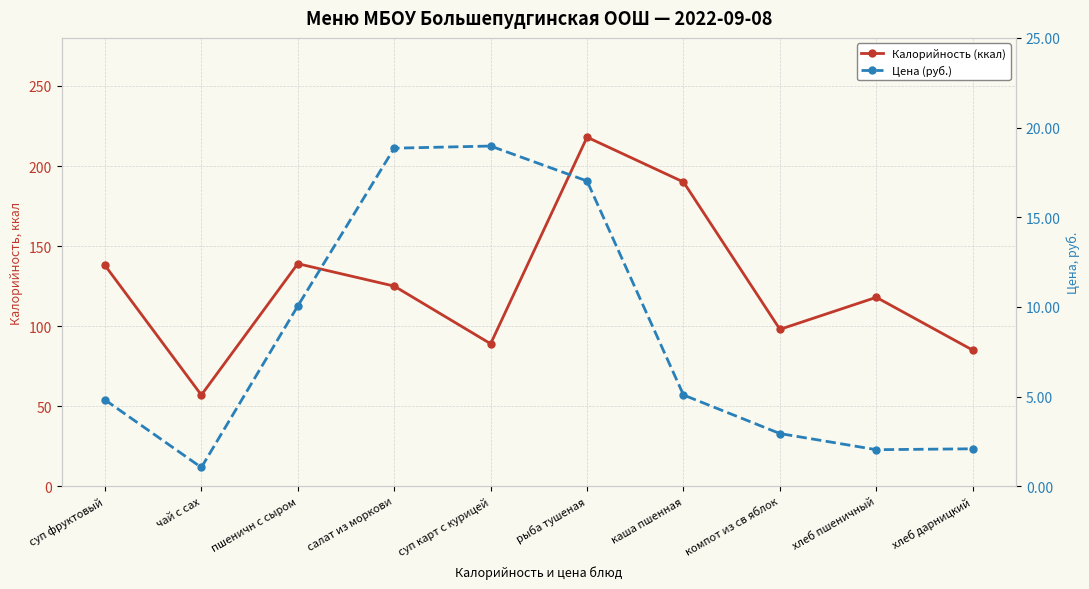

The Калорийность (ккал) series shows 196.3 at суп фруктовый. True or false?

False